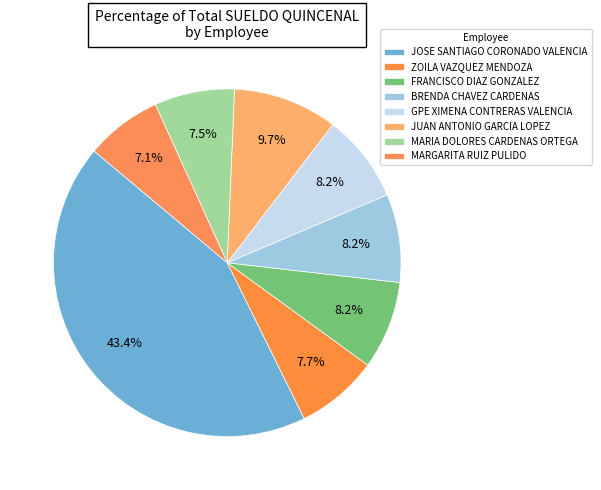

Count the number of slices in the pie.

8